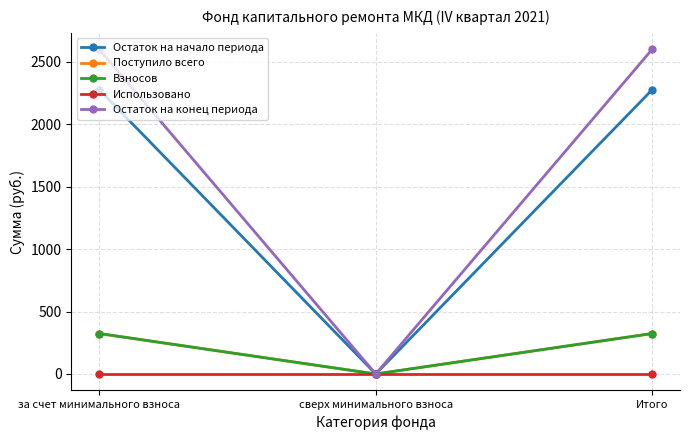

Does the chart have visible grid lines?

Yes